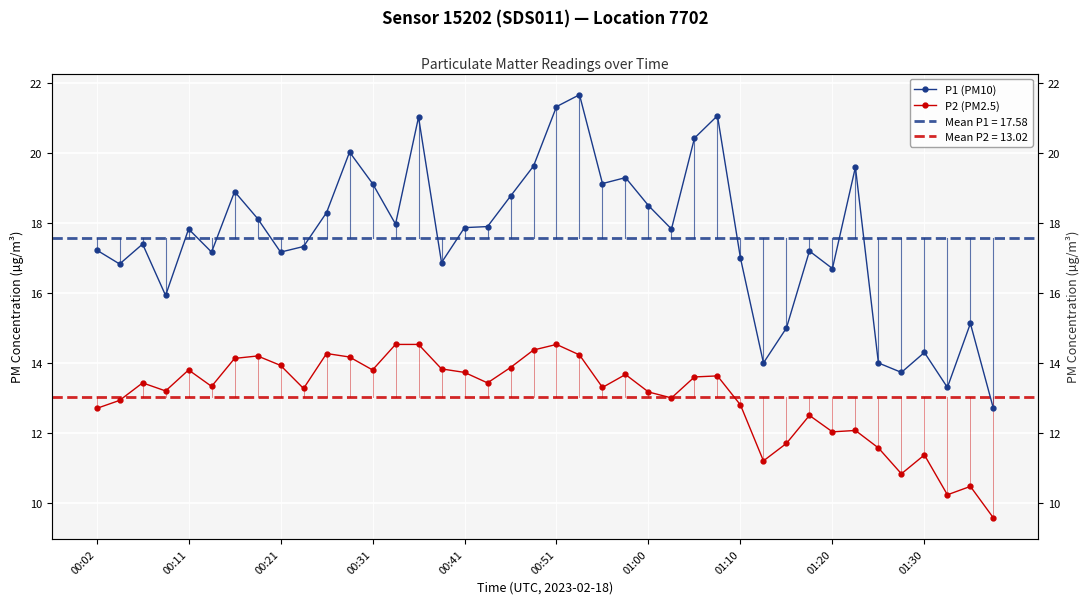

True or false: P1 (PM10) has a value of 21.0 at 00:31.

False